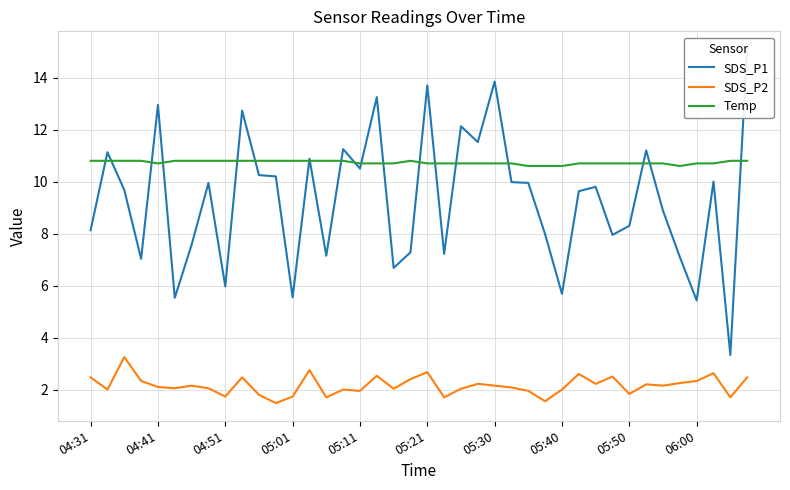

At which category is the sum across all series the highest?

39